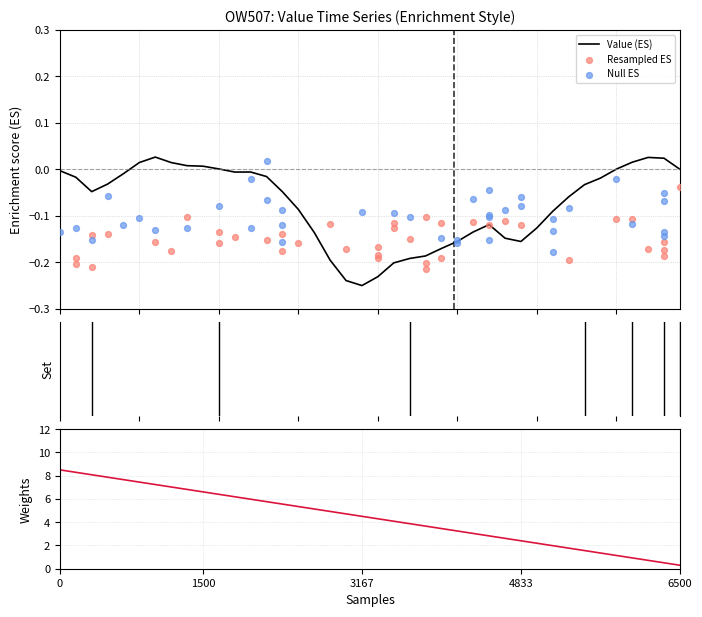

Is the value of Weights at 21 greater than the value of Resampled ES at 26?

Yes